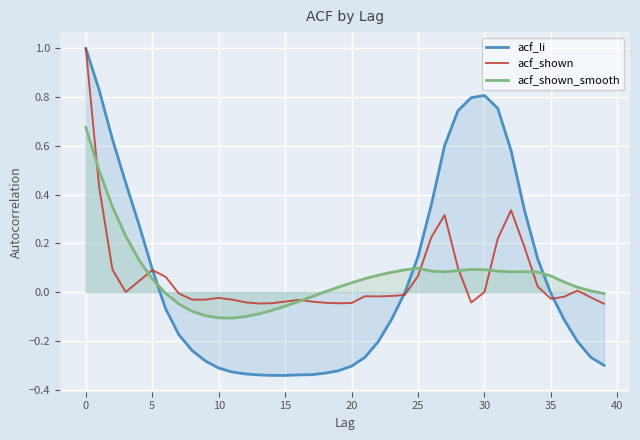

How many negative values does the acf_li series have?

24